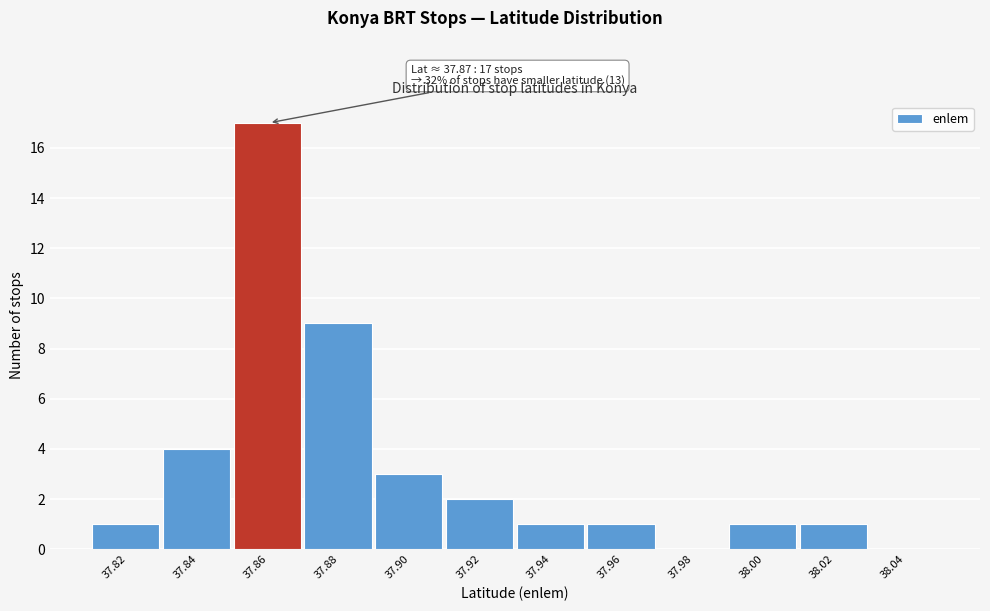

Reading left to right, extract all data points from this chart.

37.82=1	37.84=4	37.86=17	37.88=9	37.90=3	37.92=2	37.94=1	37.96=1	37.98=0	38.00=1	38.02=1	38.04=0